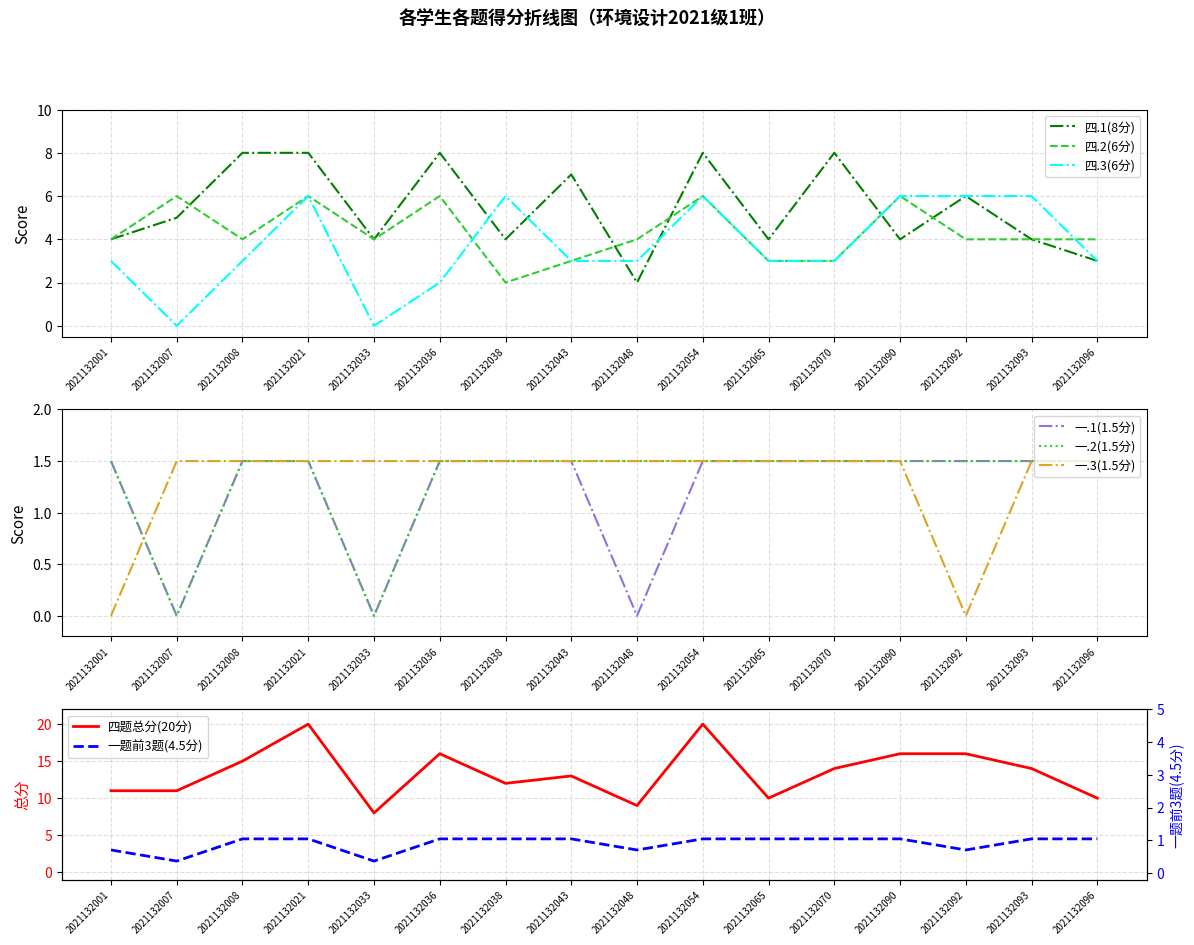

In 一.2(1.5分), how many points are lower than both neighbors (excluding endpoints)?

2